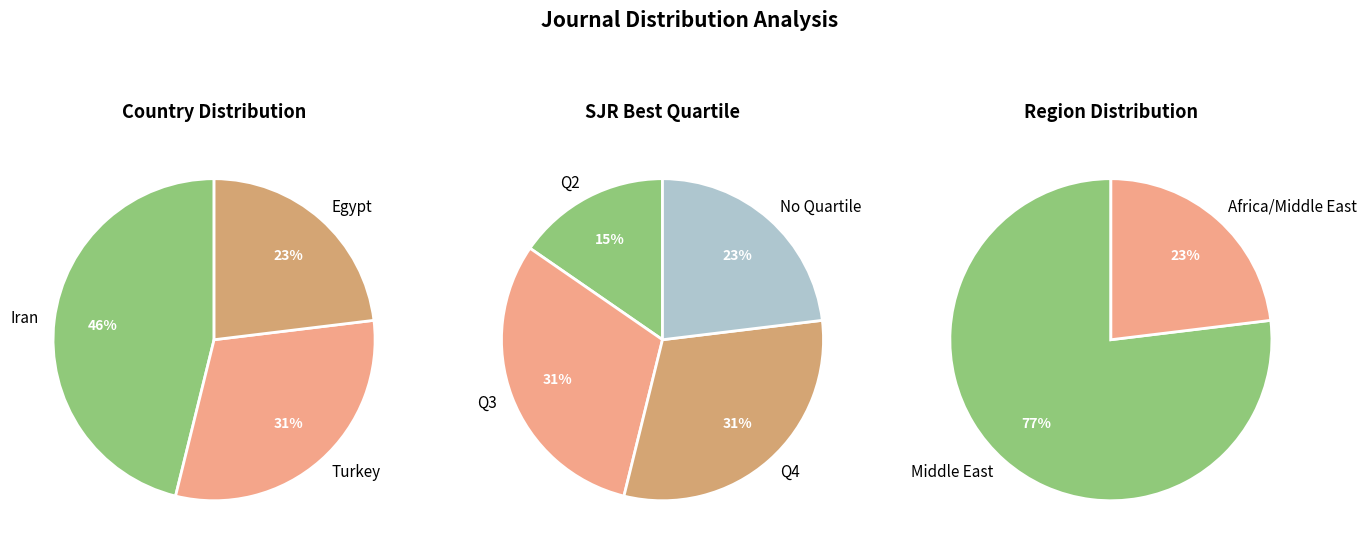

Which category has the biggest portion of the pie?

Iran